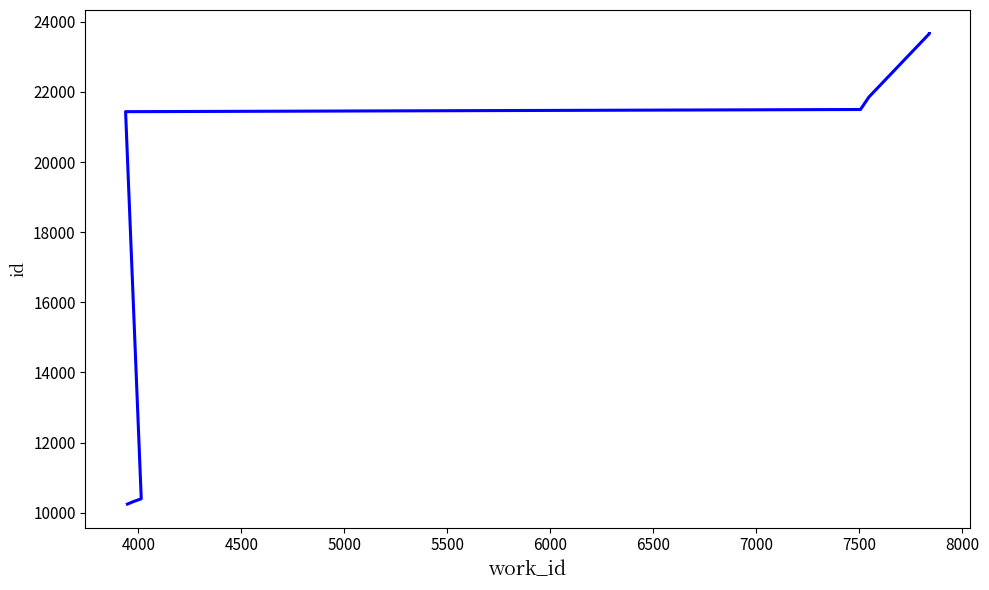

What is the value of the 1st point from the left?

10247